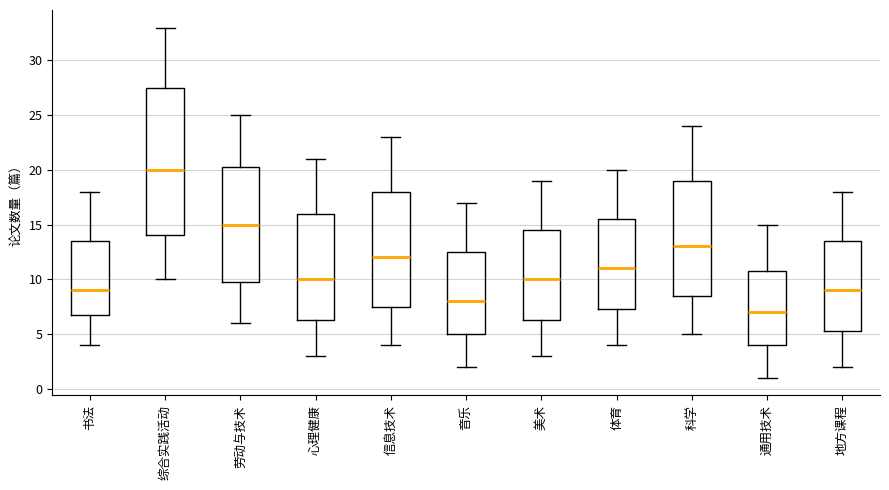

Which box is the tallest, from its lower edge to its upper edge?

综合实践活动